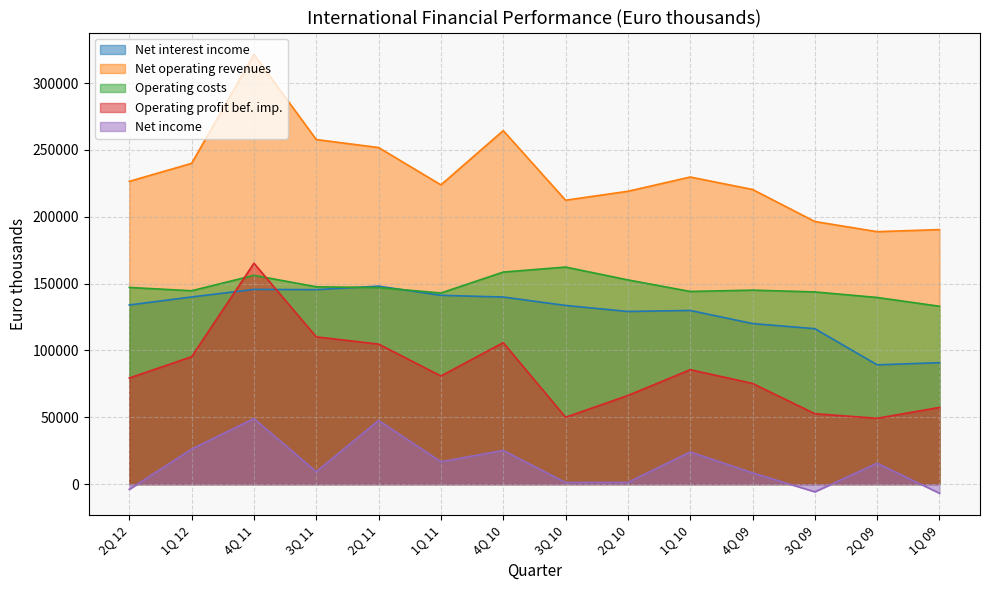

The value of Net interest income at 2Q 12 is 194251. True or false?

False